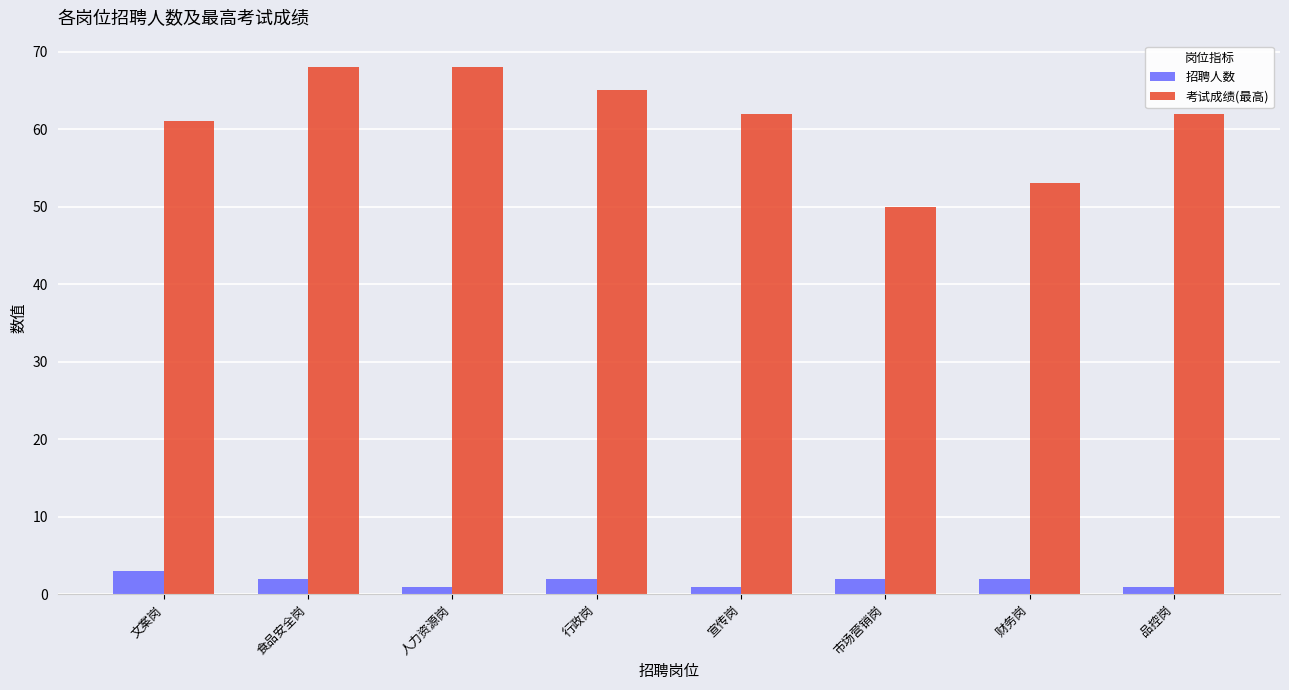

Rank the series at 市场营销岗 from highest to lowest value.

考试成绩(最高), 招聘人数